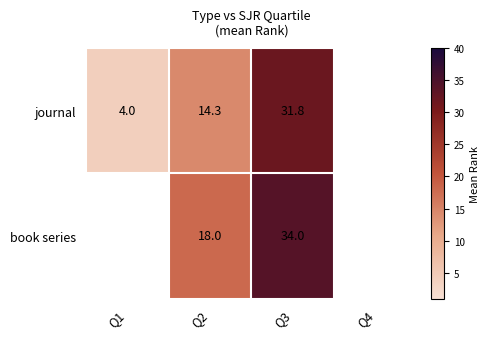

What is the total value across all series at Q2?

32.3